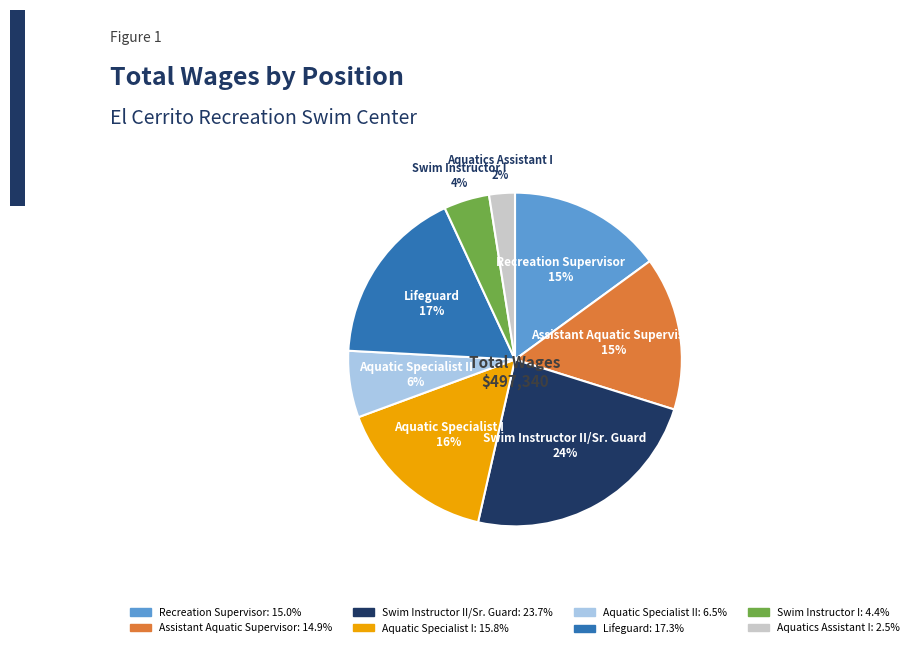

What percentage is the Lifeguard slice, to the nearest percent?

17%